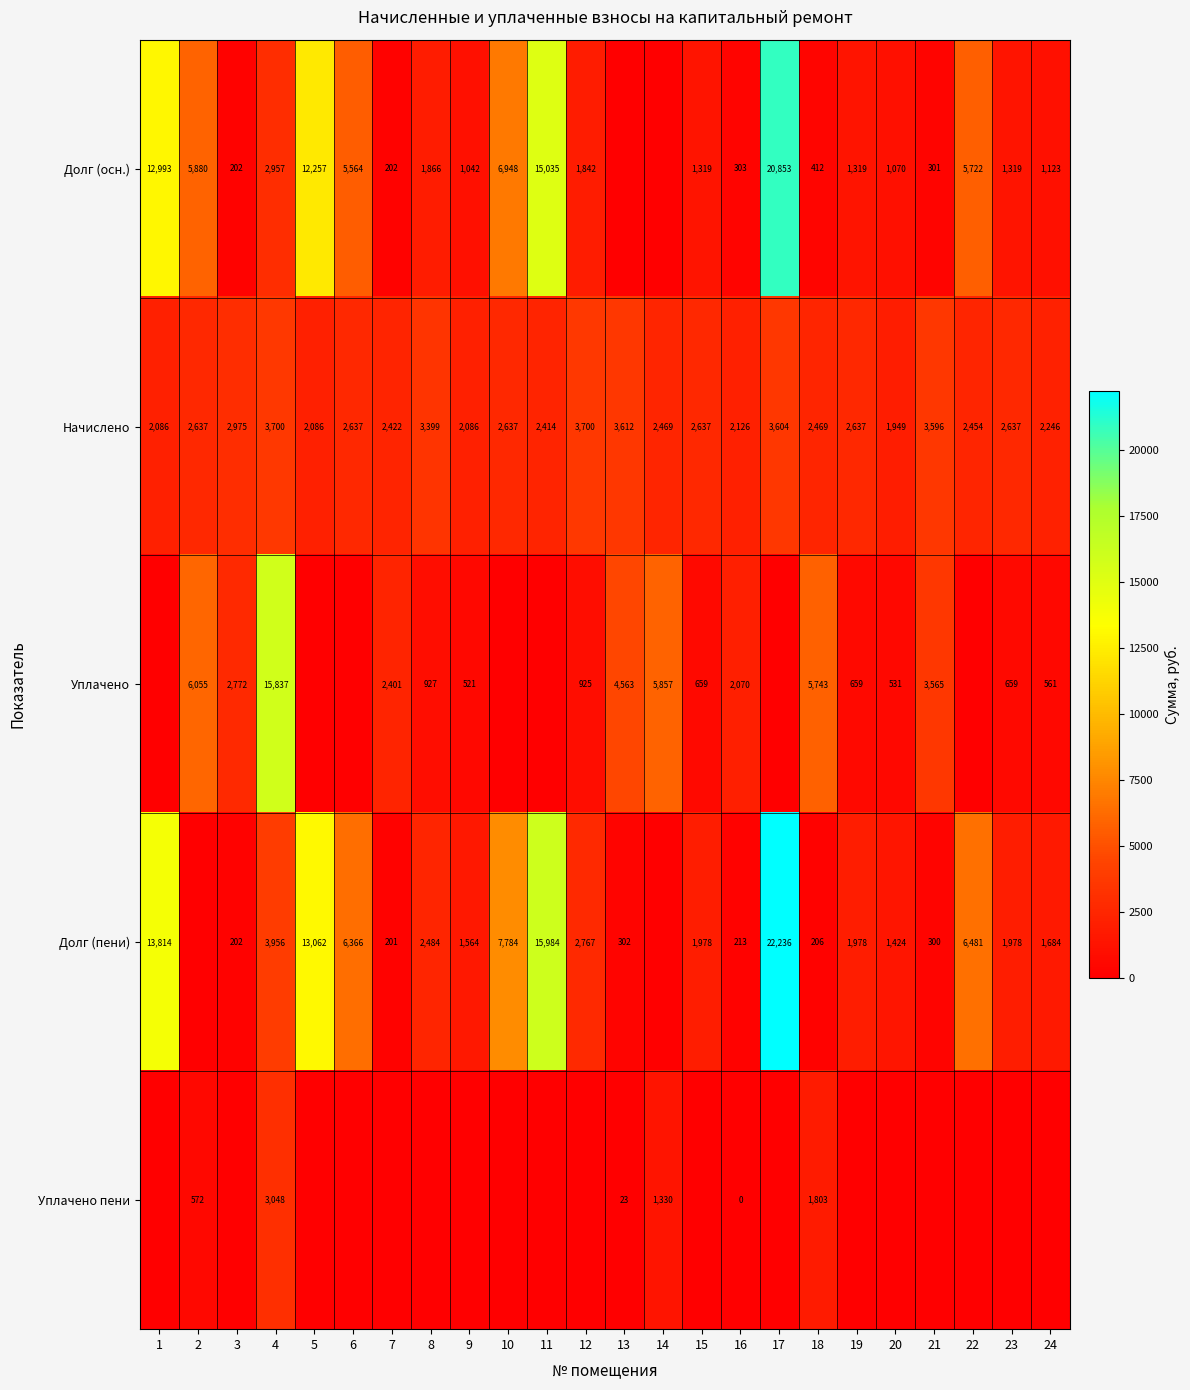

At which label does Начислено reach its minimum?

20